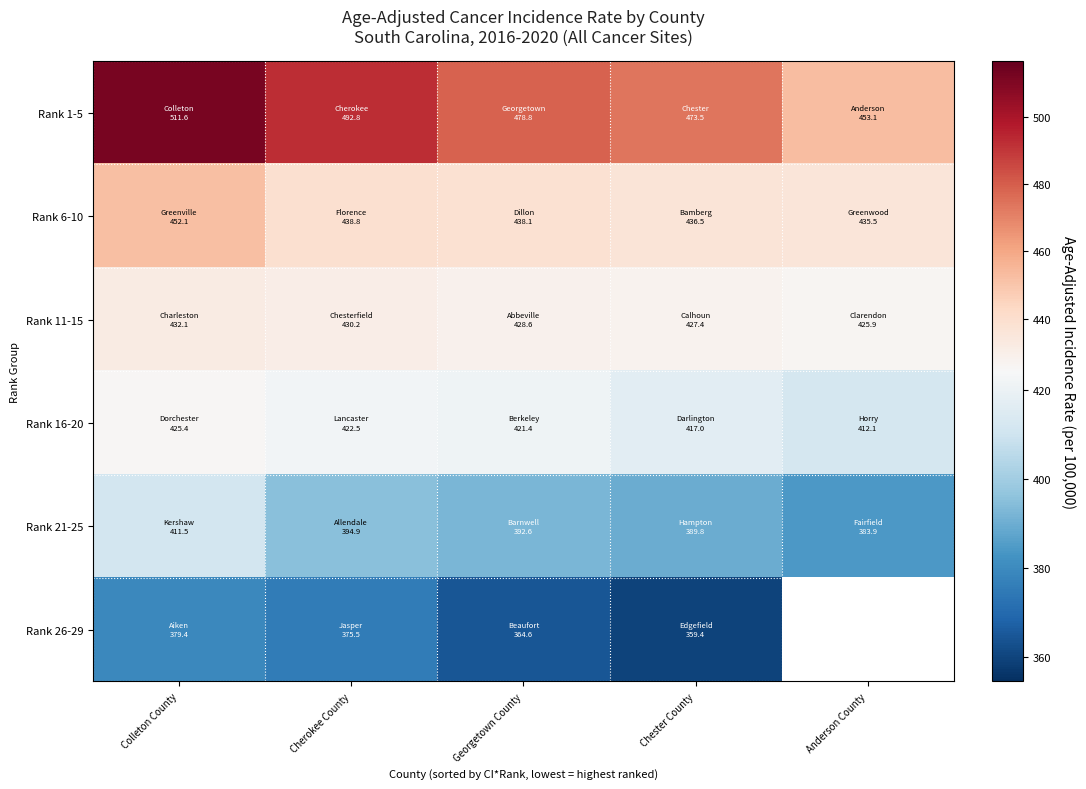

The Rank 1-5 series shows 478.8 at Georgetown County. True or false?

True